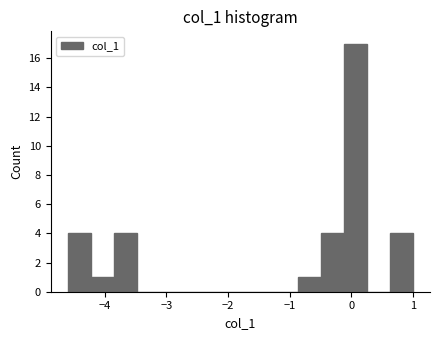

Read against the x-axis, roughly where is the centre of the tallest bar?

0.1